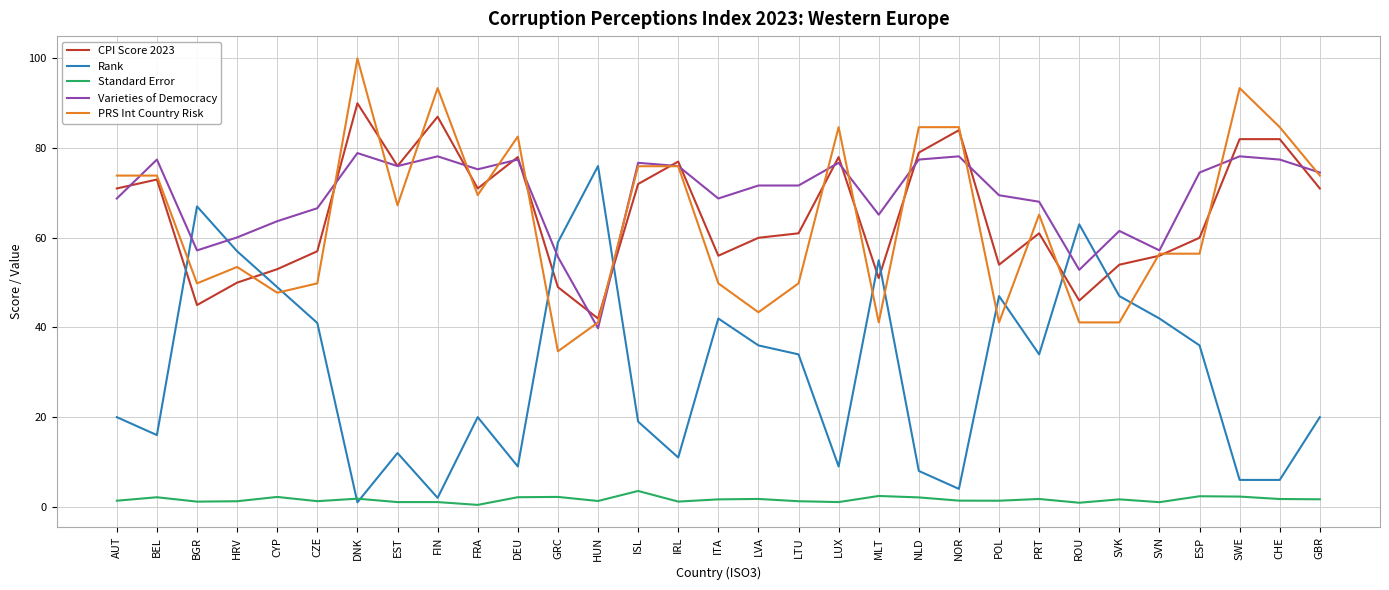

Does the chart display data point markers on the line(s)?

No